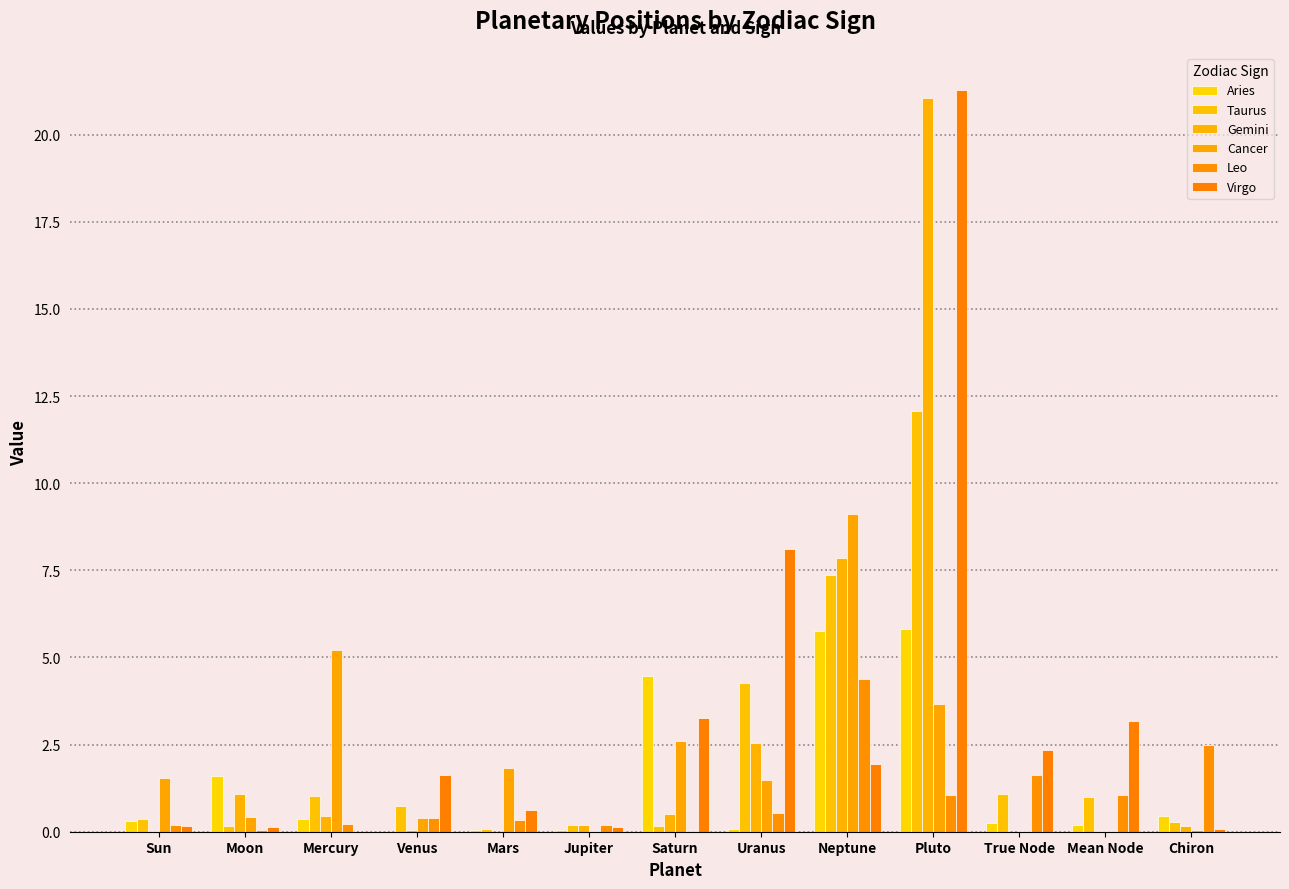

Which series has the largest range (max minus min)?

Virgo